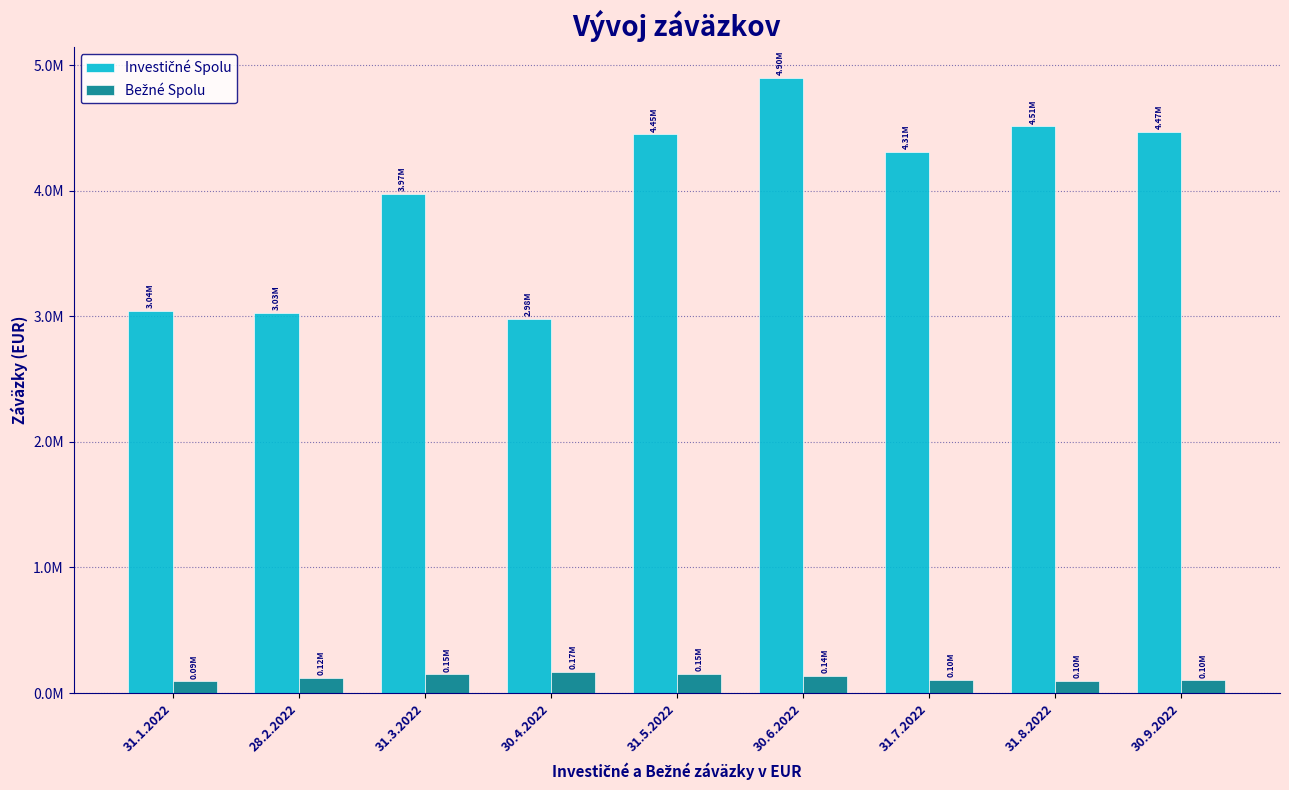

At which category is the sum across all series the highest?

30.6.2022